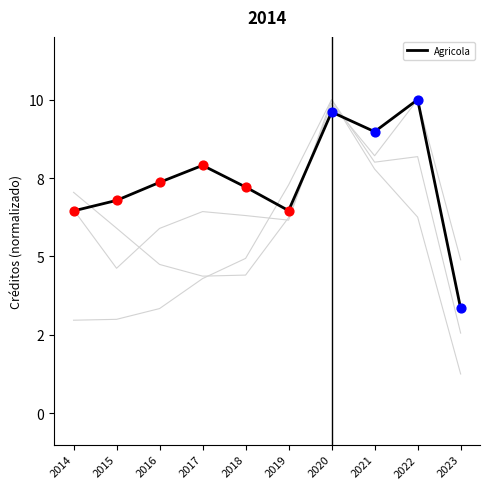

What is the ratio of the value at 2023 to the value at 2022?

0.3